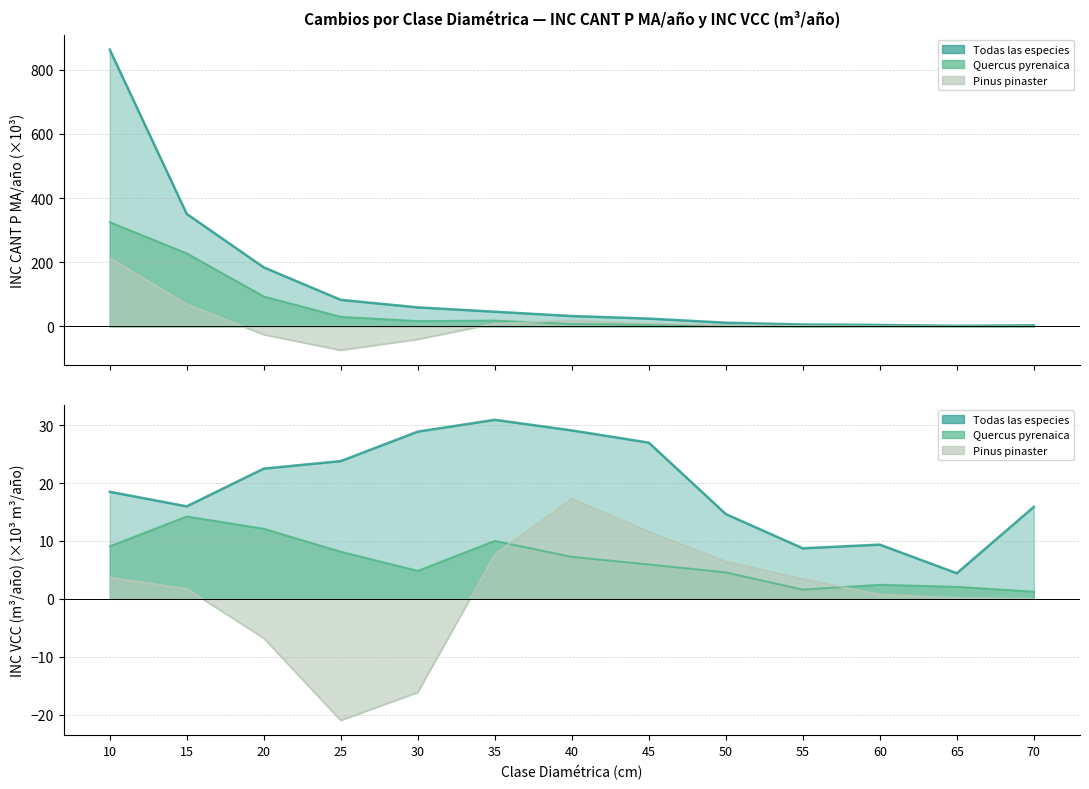

What is the sum of the Quercus pyrenaica - INC CANT P MA values at 65 and 45?

6.4